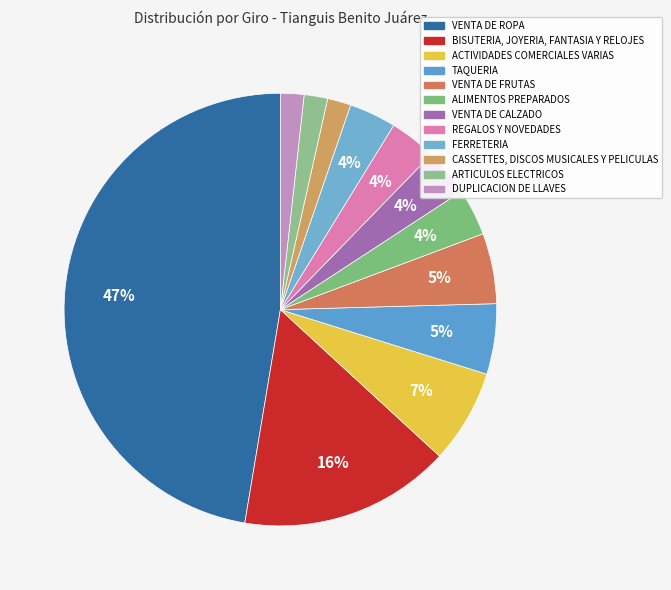

True or false: VENTA DE CALZADO accounts for 1% of the total.

False